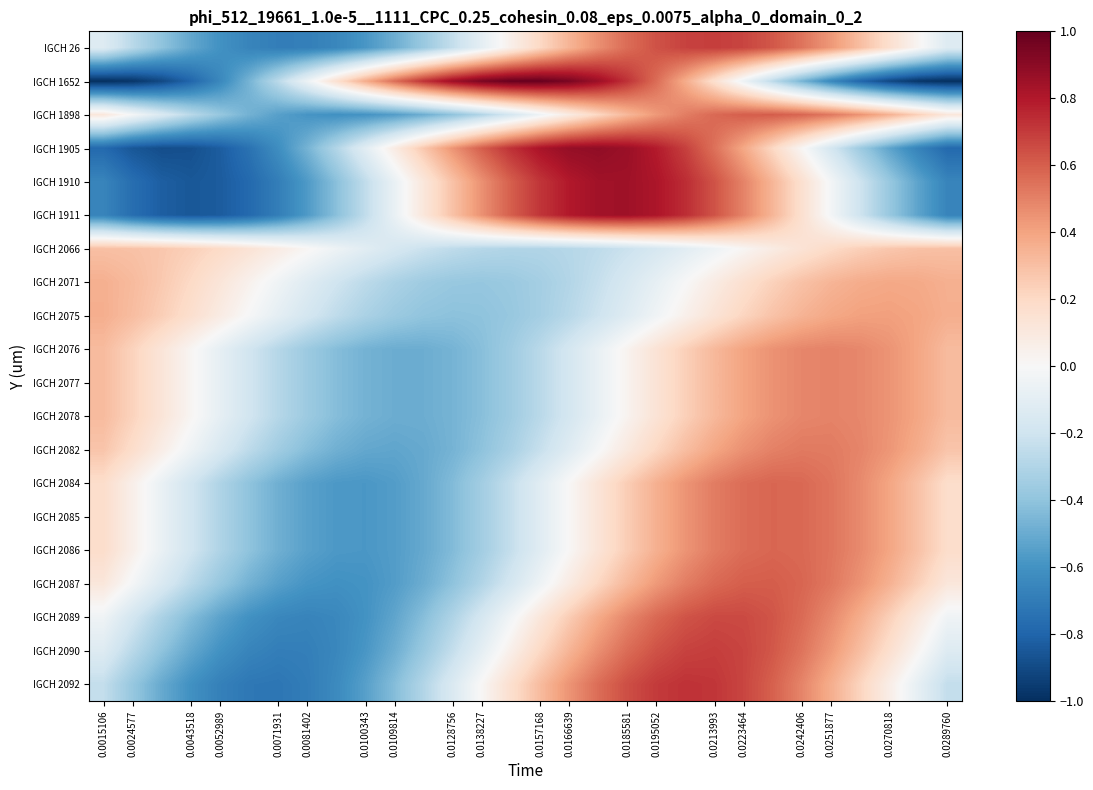

Rank the series by their maximum value, from highest to lowest.

IGCH 1652, IGCH 1905, IGCH 1910, IGCH 1911, IGCH 2092, IGCH 26, IGCH 2090, IGCH 2089, IGCH 1898, IGCH 2087, IGCH 2084, IGCH 2085, IGCH 2086, IGCH 2082, IGCH 2076, IGCH 2077, IGCH 2078, IGCH 2075, IGCH 2071, IGCH 2066